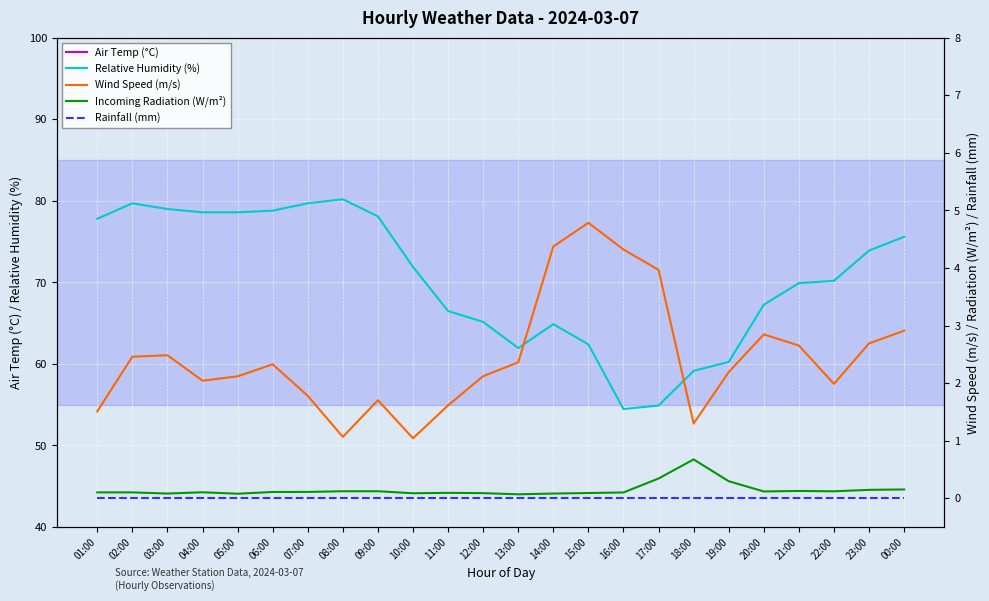

At how many categories does at least one series exceed 19?

24